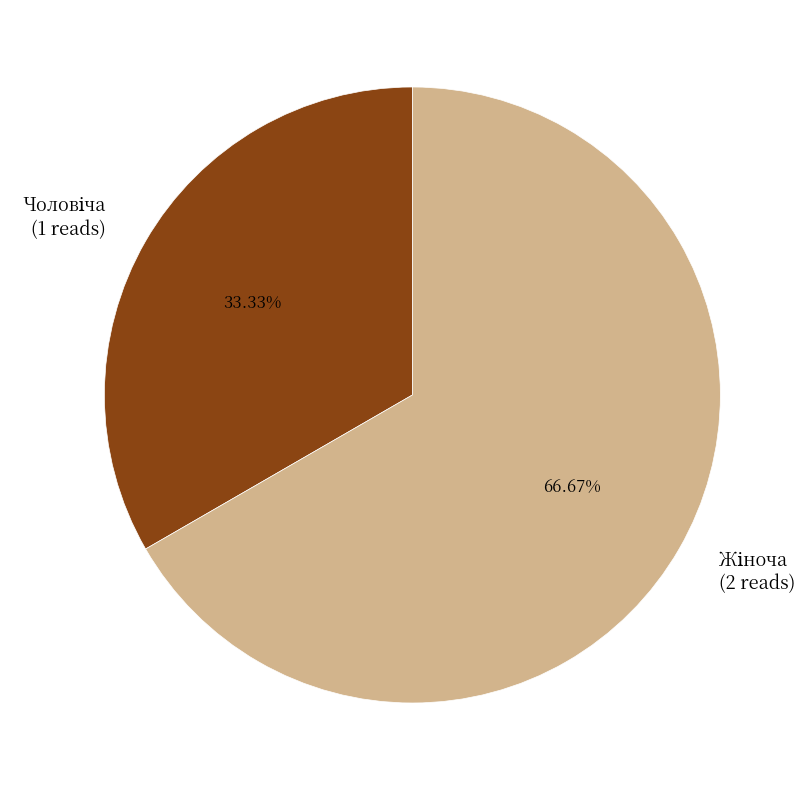

Is there a majority slice in this chart?

Yes